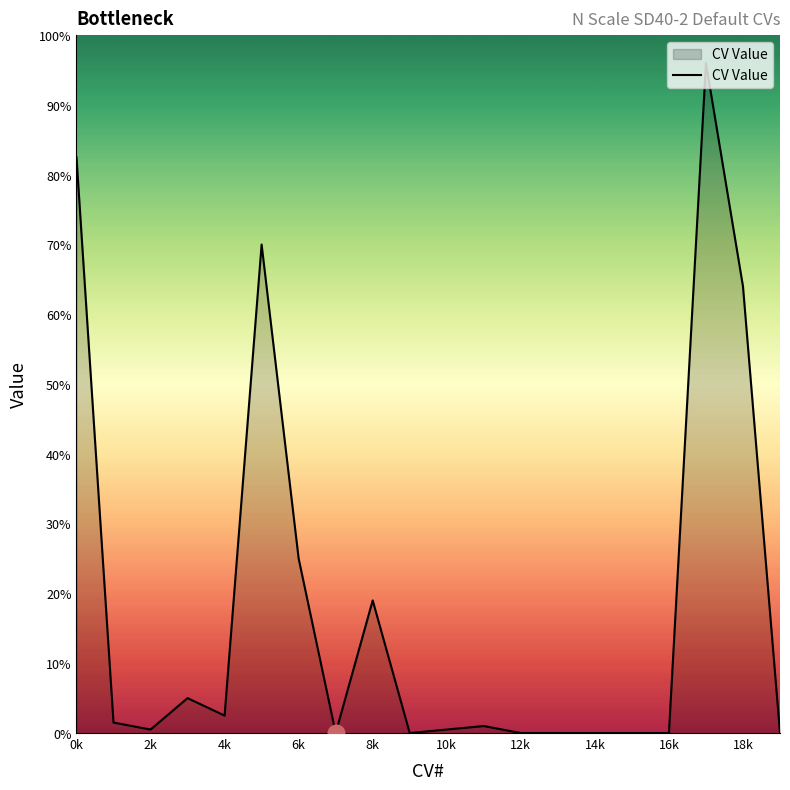

Does the chart have visible grid lines?

No